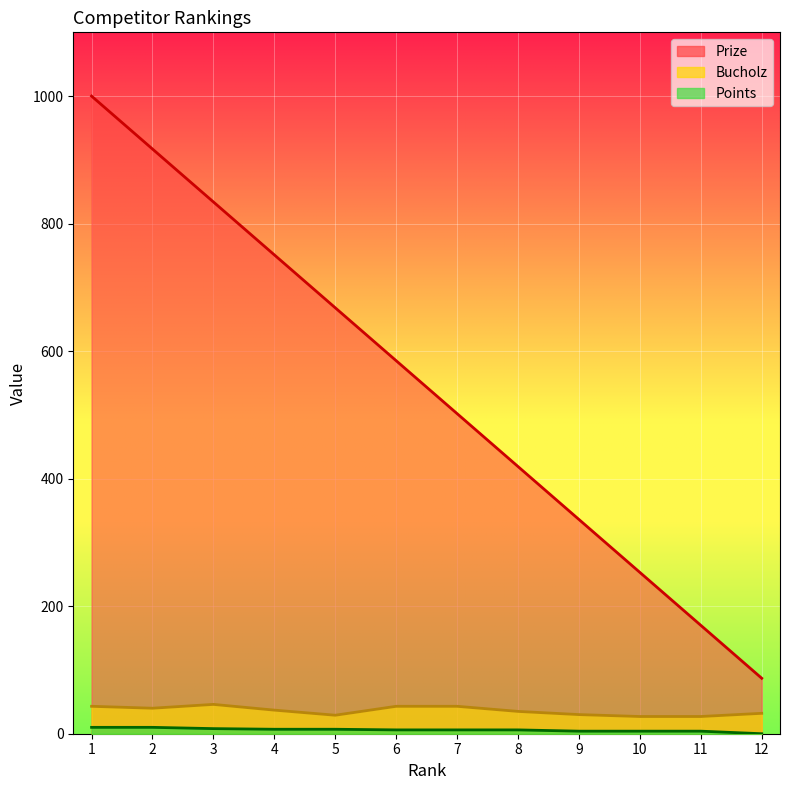

Reading left to right, what are all the values shown in this chart?

Prize: 1=1000	2=917	3=834	4=751	5=668	6=585	7=502	8=419	9=336	10=253	11=170	12=87
Bucholz: 1=43	2=40	3=46	4=37	5=29	6=43	7=43	8=35	9=30	10=27	11=27	12=32
Points: 1=10	2=10	3=8	4=7	5=7	6=6	7=6	8=6	9=4	10=4	11=4	12=0